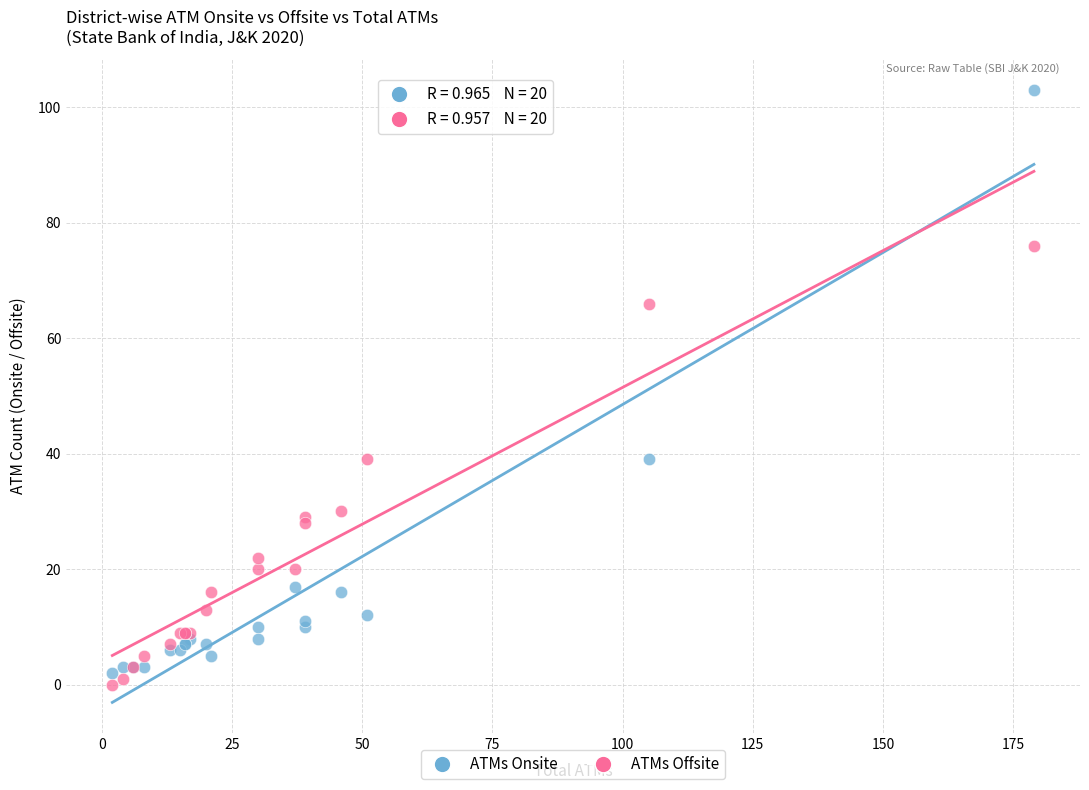

Which series reaches the minimum Y coordinate?

ATMs Offsite